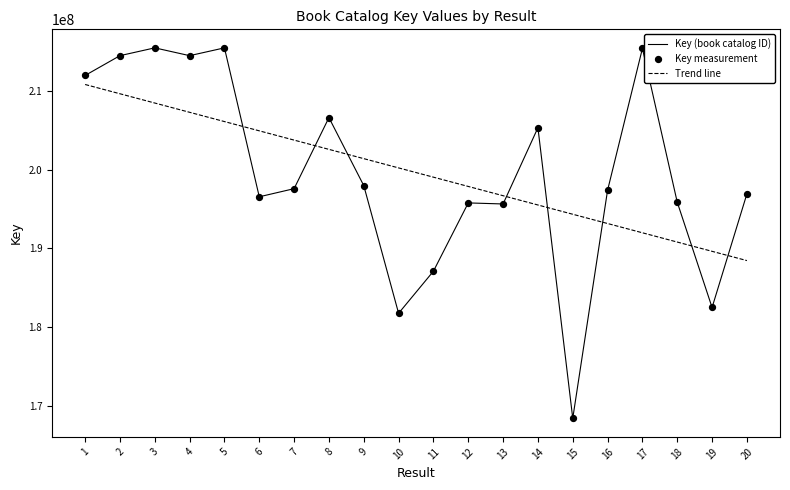

What is the change in value from 8 to 16?

-9224034